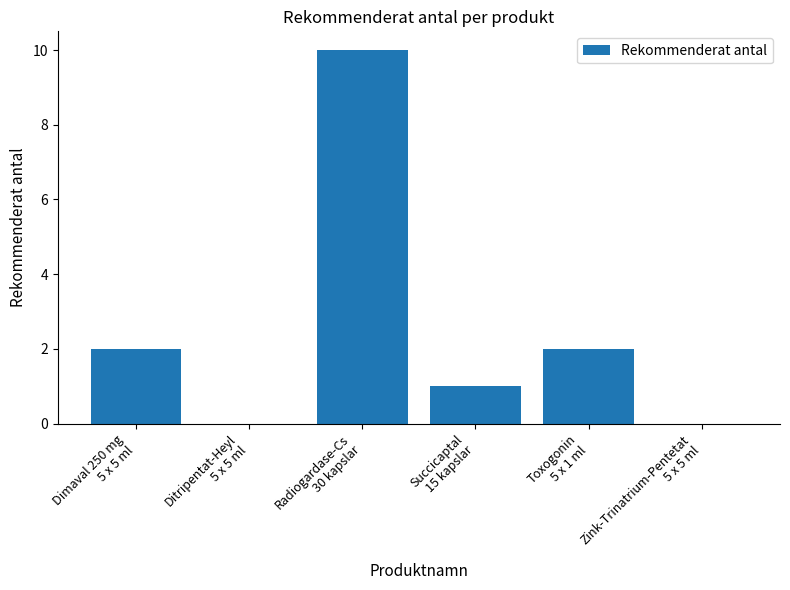

What is the sum of all values?

15